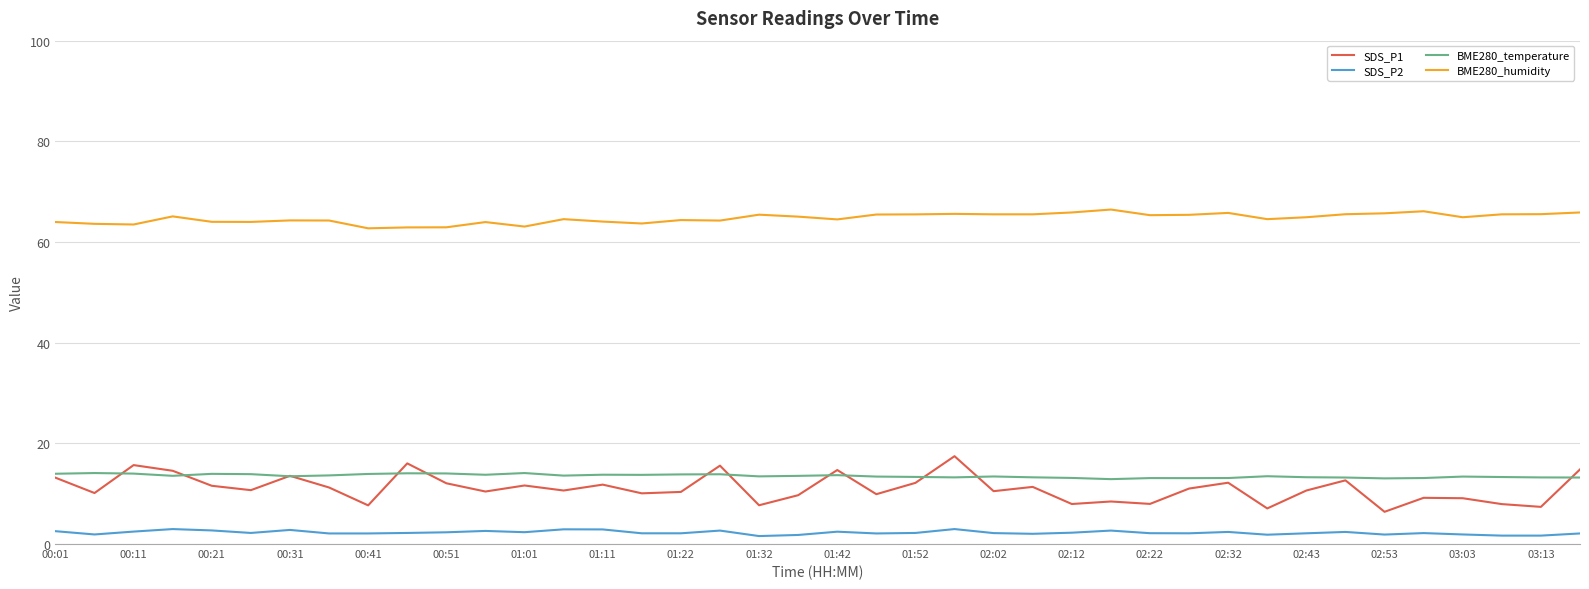

What is the greatest value displayed?

66.5